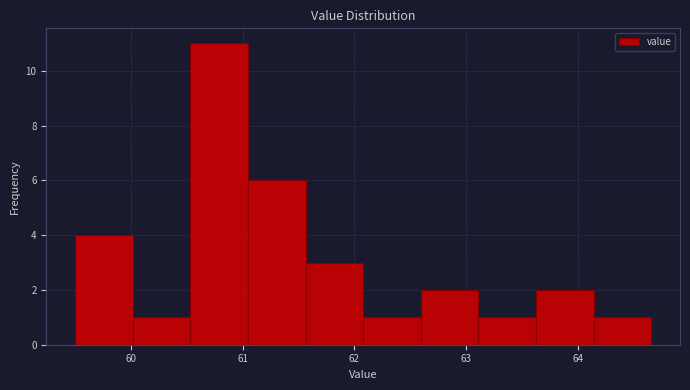

Reading left to right, transcribe this chart: for each bar, give the range it covers on the x-axis and its height. Neither the bar edges nor the heights are printed on the chart, so give them approximately, as read against the axes.

59.5 to 60.0: 4
60.0 to 60.5: 1
60.5 to 61.0: 11
61.0 to 61.6: 6
61.6 to 62.1: 3
62.1 to 62.6: 1
62.6 to 63.1: 2
63.1 to 63.6: 1
63.6 to 64.1: 2
64.1 to 64.7: 1